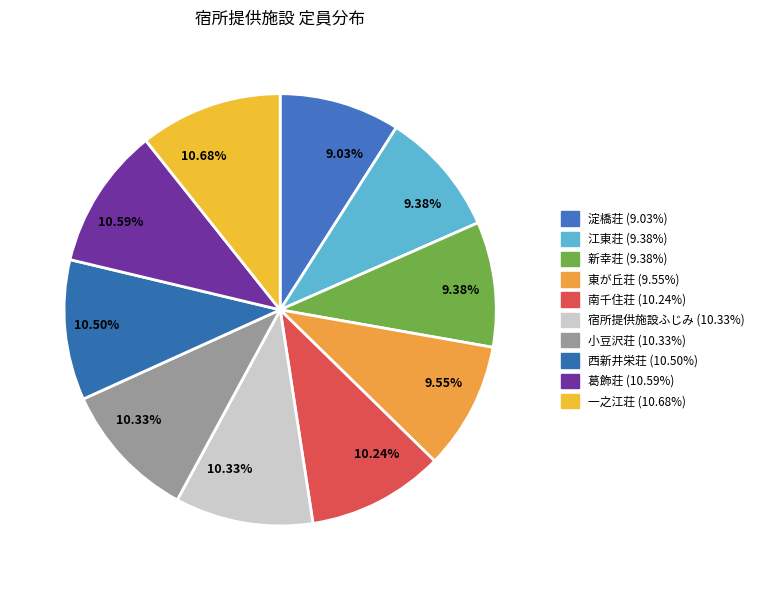

How many slices are in this pie chart?

10